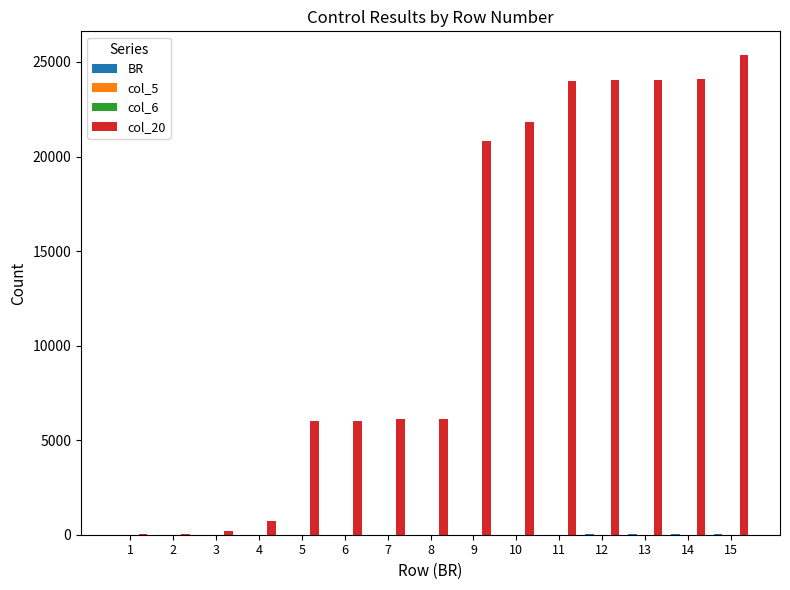

The value of col_20 at 11 is 23987. True or false?

True